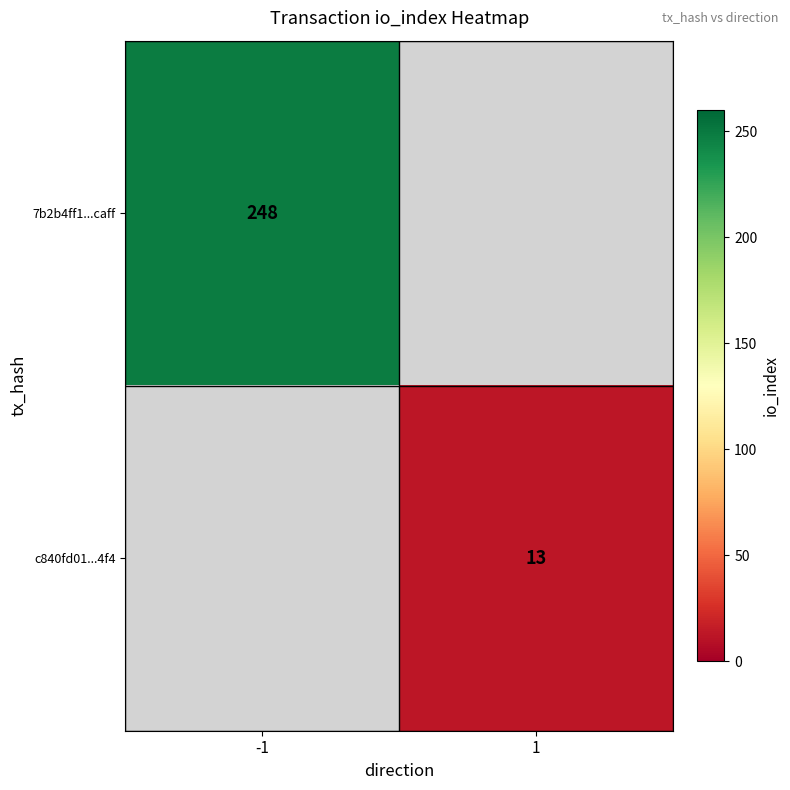

Is it true that c840fd01...4f4 equals 19 at 1?

False